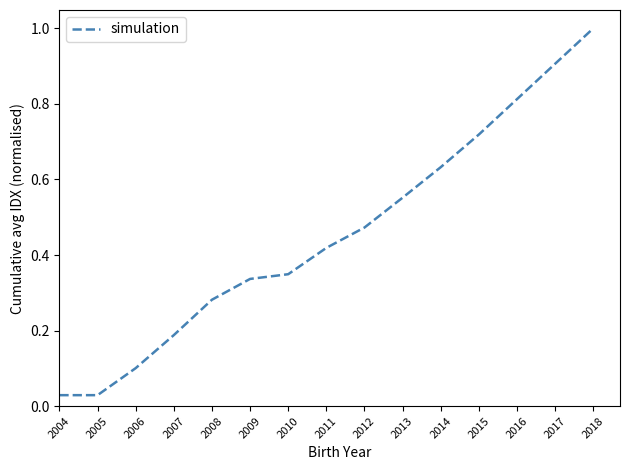

Which category has the highest value across all series?

2018